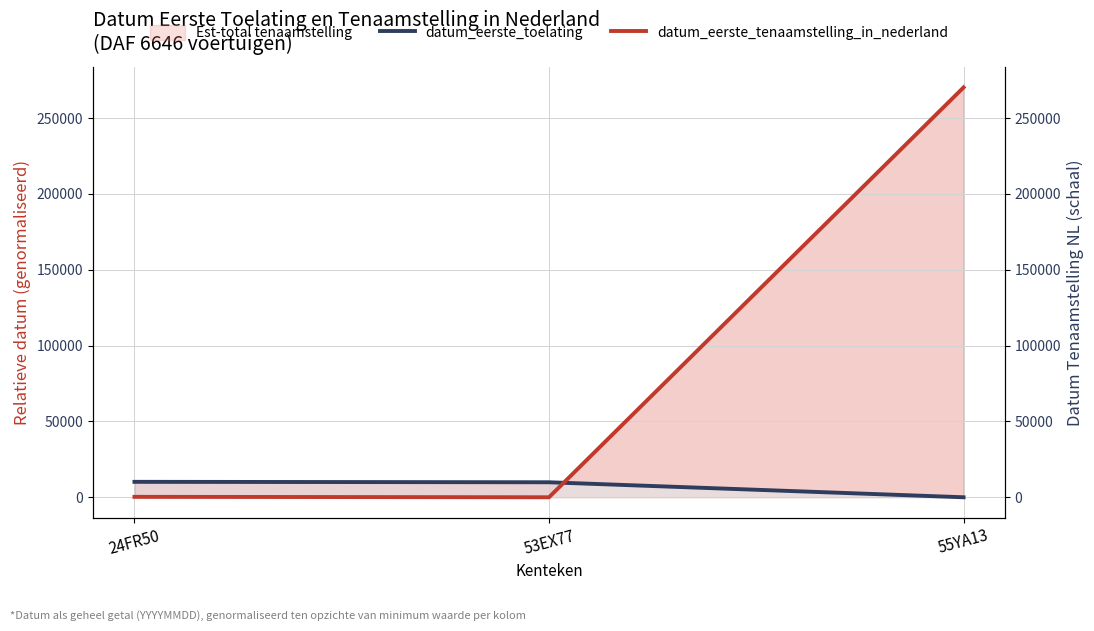

Where does the datum_eerste_tenaamstelling_in_nederland series first go above 287?

55YA13